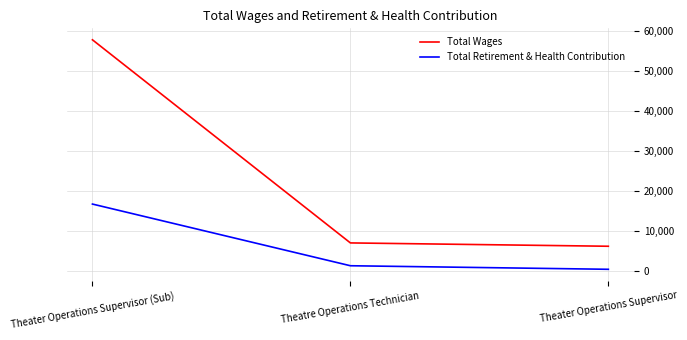

At which label does Total Wages reach its peak?

Theater Operations Supervisor (Sub)